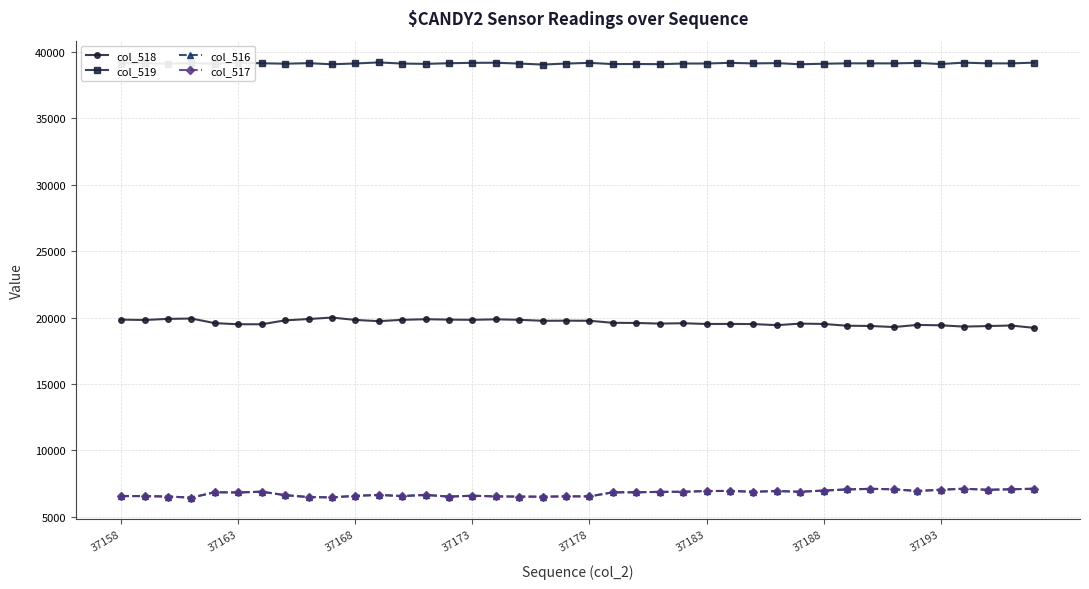

True or false: col_519 and col_517 cross at least once.

False